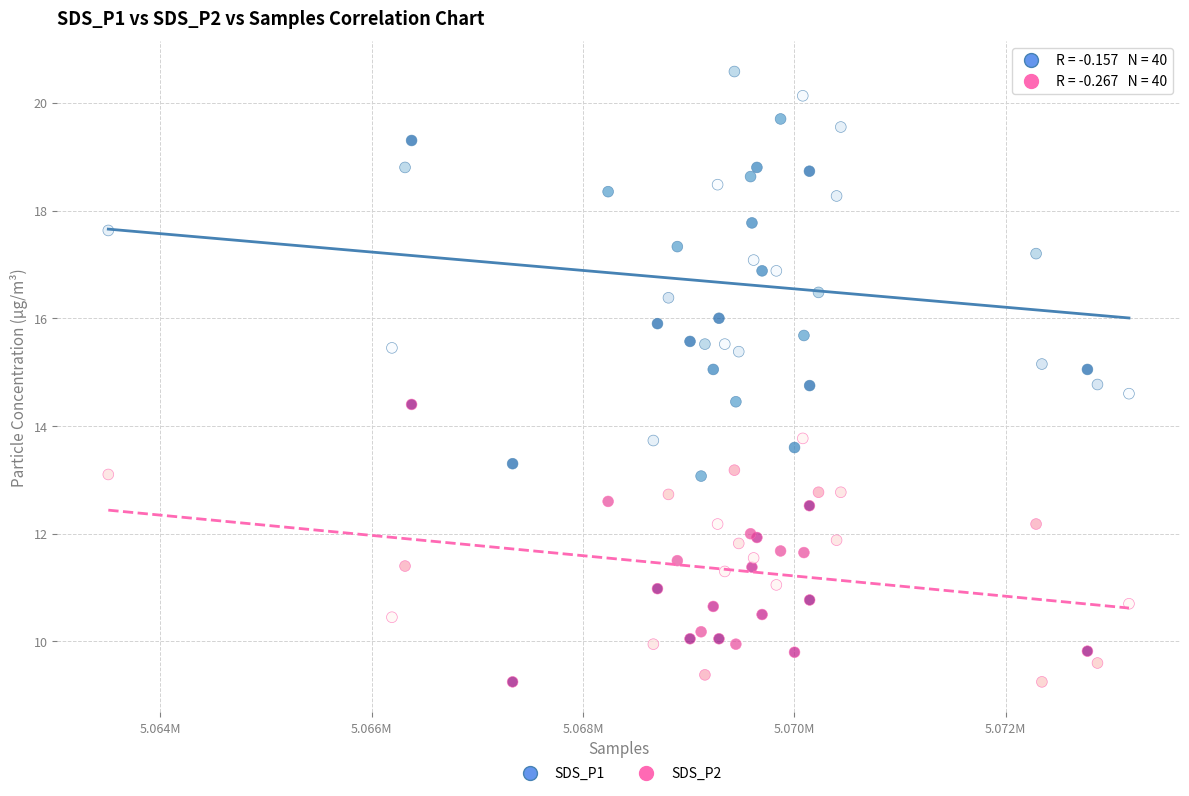

Which series reaches the minimum Y coordinate?

SDS_P2